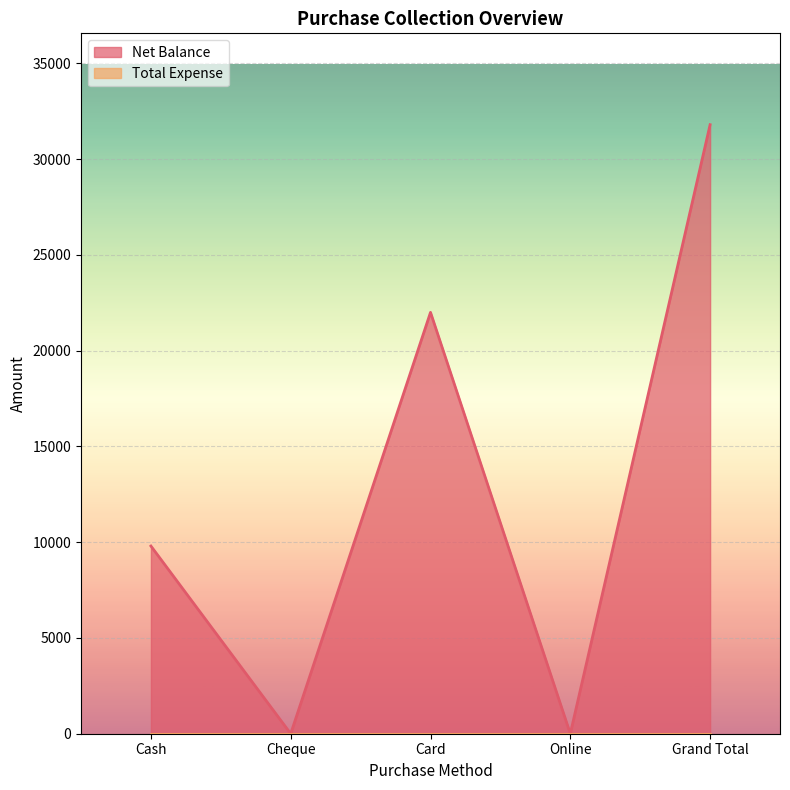

What position from the left is Grand Total?

5